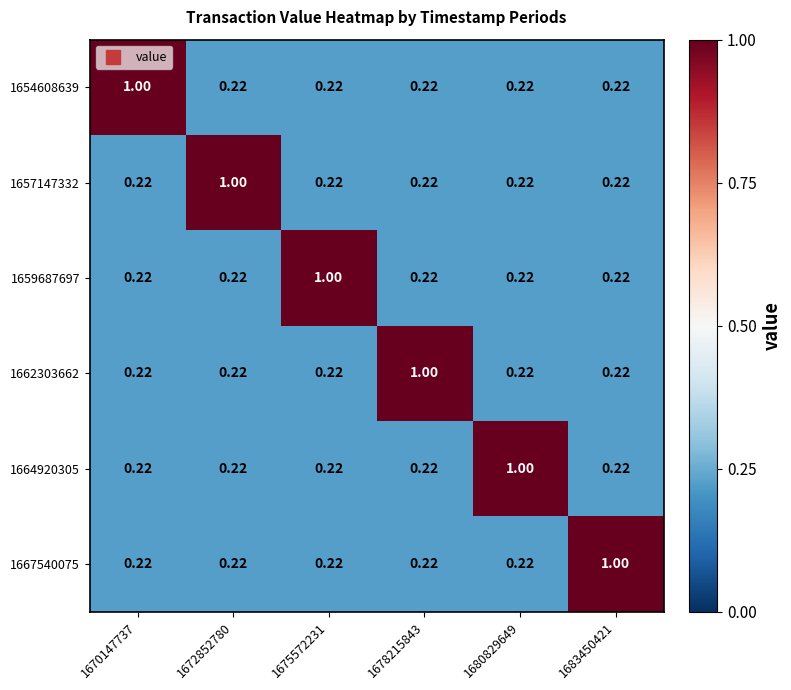

Reading left to right, what are all the values shown in this chart?

1654608639: 1670147737=1.0	1672852780=0.2	1675572231=0.2	1678215843=0.2	1680829649=0.2	1683450421=0.2
1657147332: 1670147737=0.2	1672852780=1.0	1675572231=0.2	1678215843=0.2	1680829649=0.2	1683450421=0.2
1659687697: 1670147737=0.2	1672852780=0.2	1675572231=1.0	1678215843=0.2	1680829649=0.2	1683450421=0.2
1662303662: 1670147737=0.2	1672852780=0.2	1675572231=0.2	1678215843=1.0	1680829649=0.2	1683450421=0.2
1664920305: 1670147737=0.2	1672852780=0.2	1675572231=0.2	1678215843=0.2	1680829649=1.0	1683450421=0.2
1667540075: 1670147737=0.2	1672852780=0.2	1675572231=0.2	1678215843=0.2	1680829649=0.2	1683450421=1.0